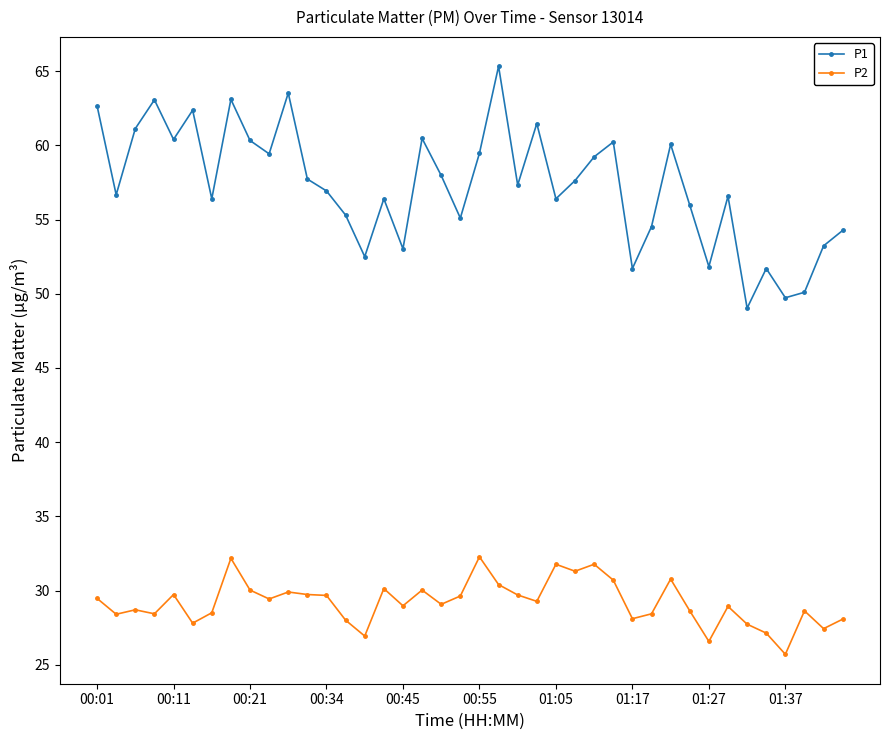

Rank the series by their average value, from lowest to highest.

P2, P1